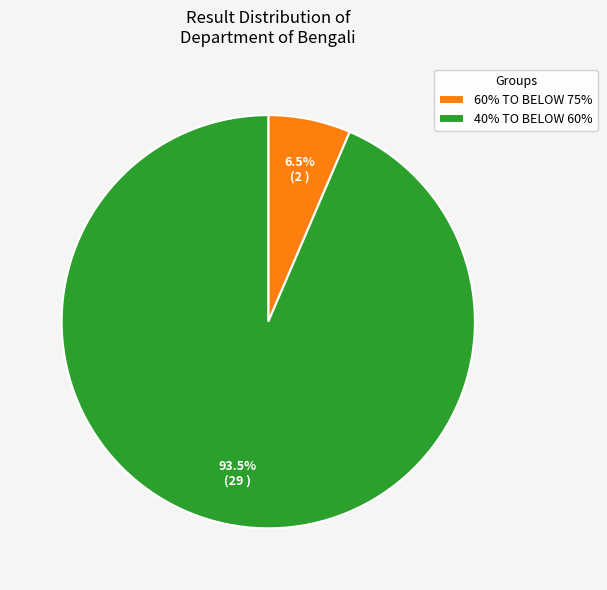

To the nearest percent, what is the difference between the largest and smallest slice percentages?

87%